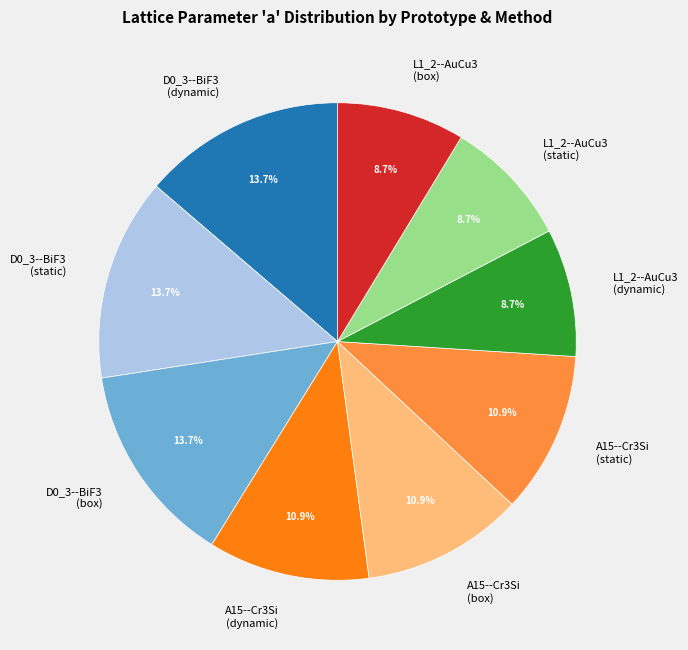

Count the number of slices in the pie.

9